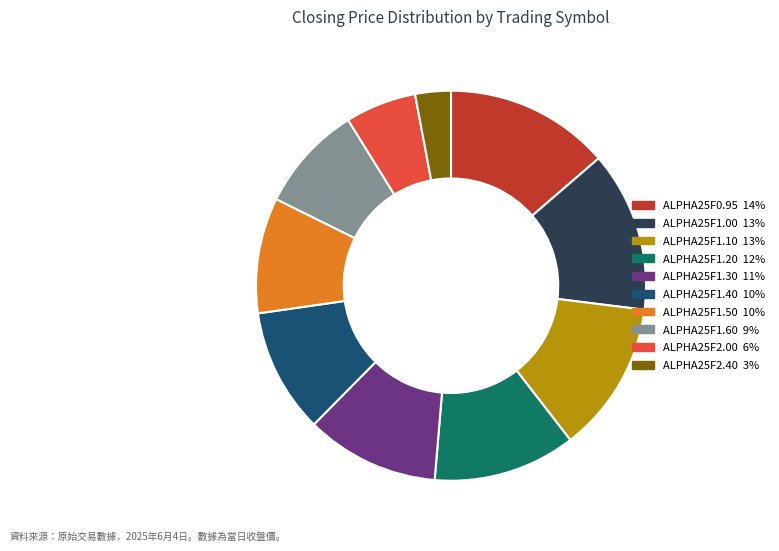

Approximately how many times larger is the value at ALPHA25F2.40 compared to ALPHA25F1.40?

0.3